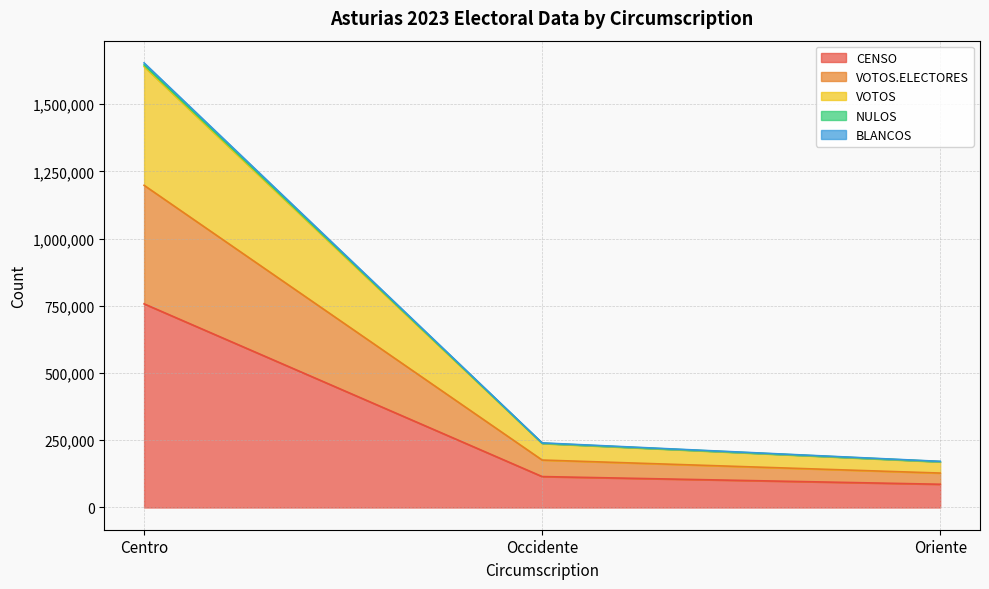

At which category is the sum across all series the highest?

Centro